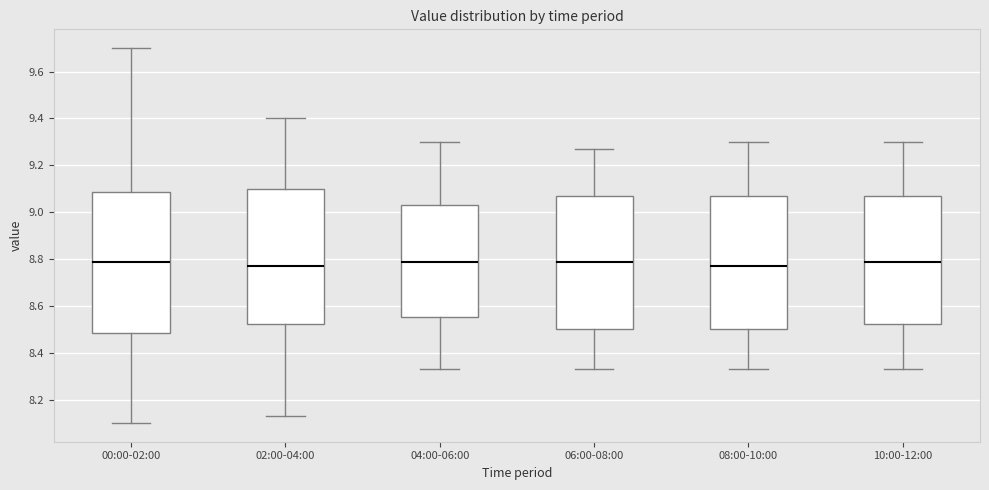

Comparing the boxes themselves (not the whiskers), which one is the tallest?

00:00-02:00